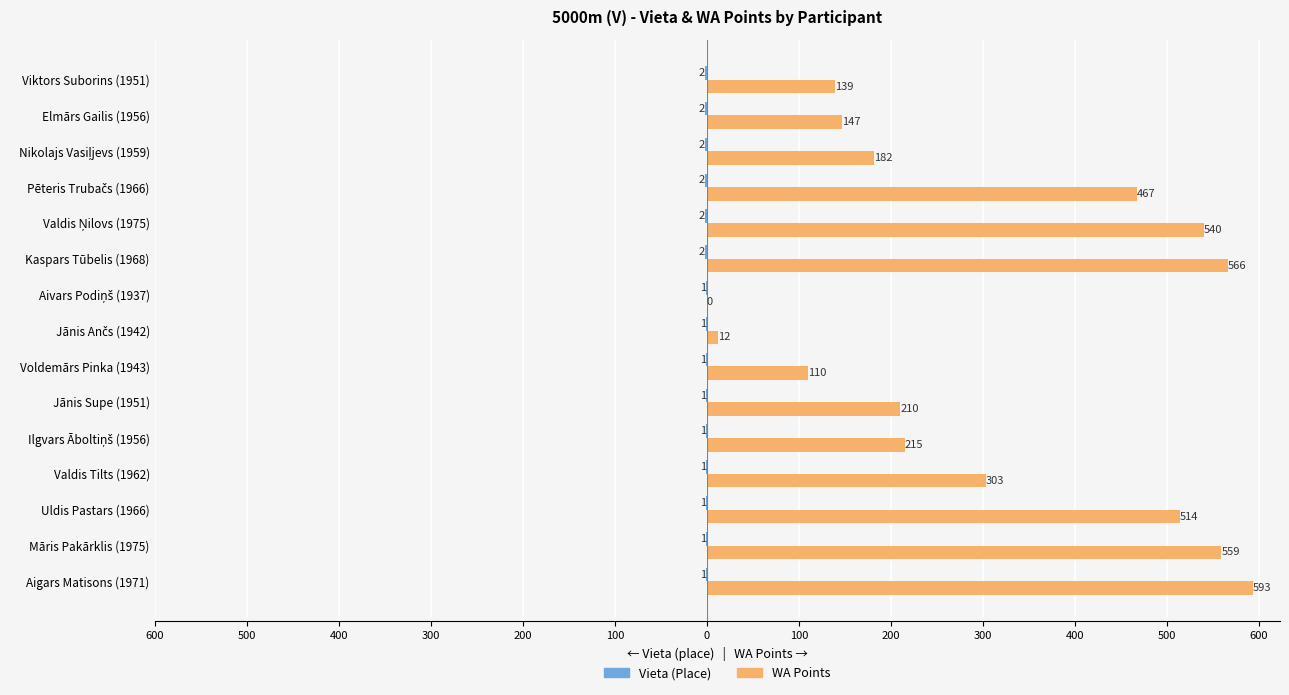

How many groups of bars are there?

15